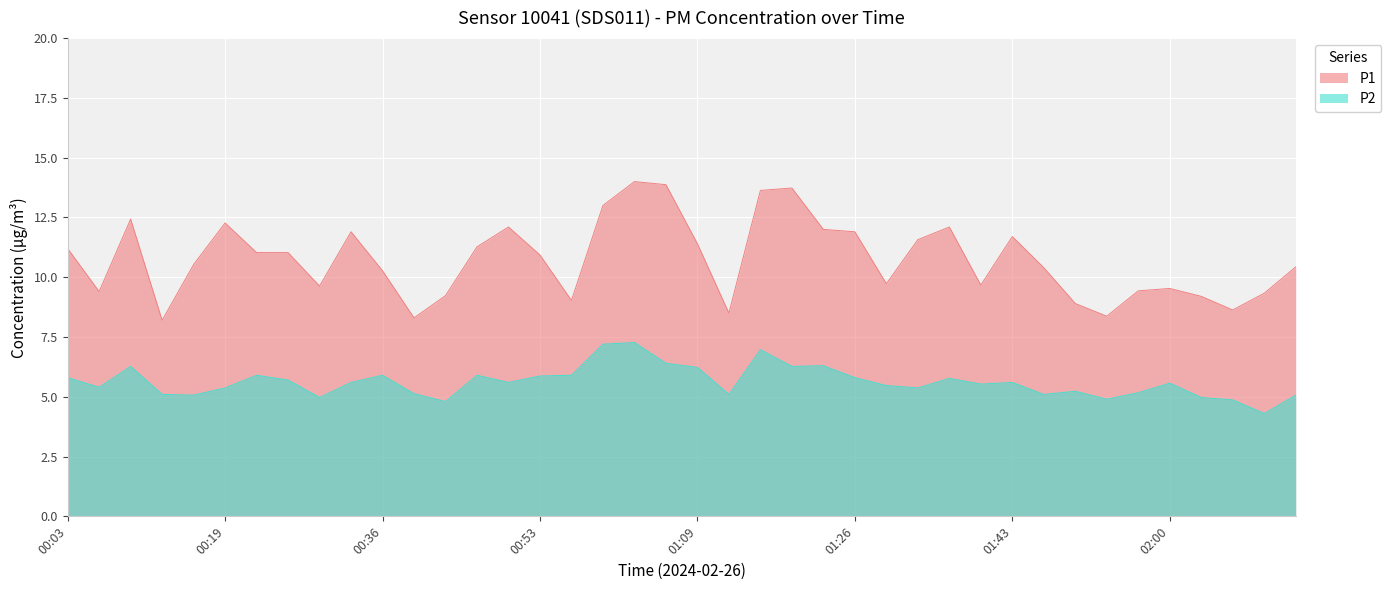

True or false: P2 has more than 2 points higher than both neighbors.

True